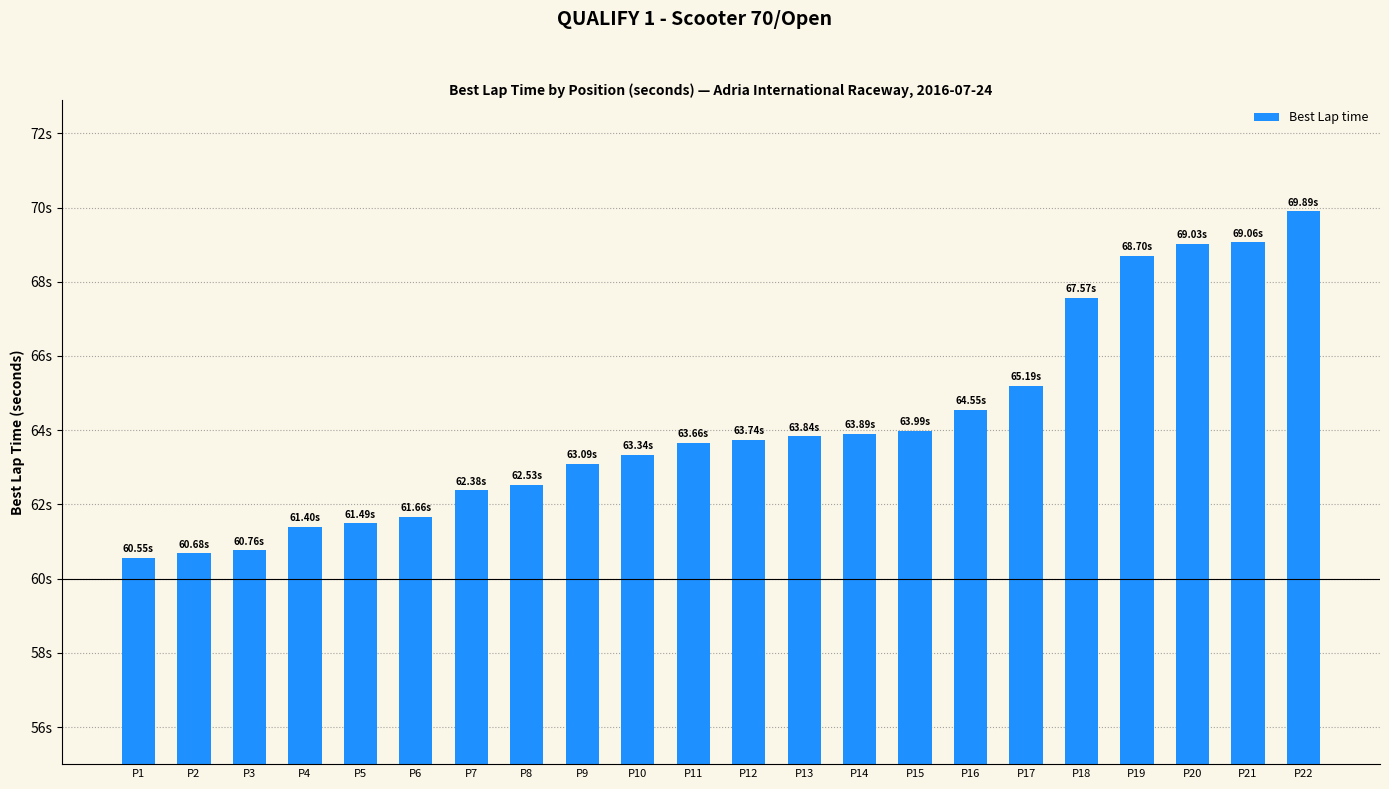

Rank the categories by value from highest to lowest.

P22, P21, P20, P19, P18, P17, P16, P15, P14, P13, P12, P11, P10, P9, P8, P7, P6, P5, P4, P3, P2, P1